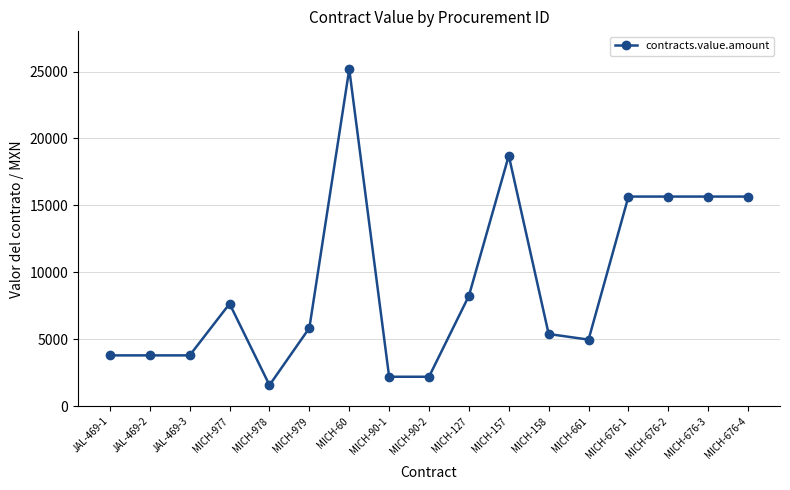

How many categories are shown in the chart?

17